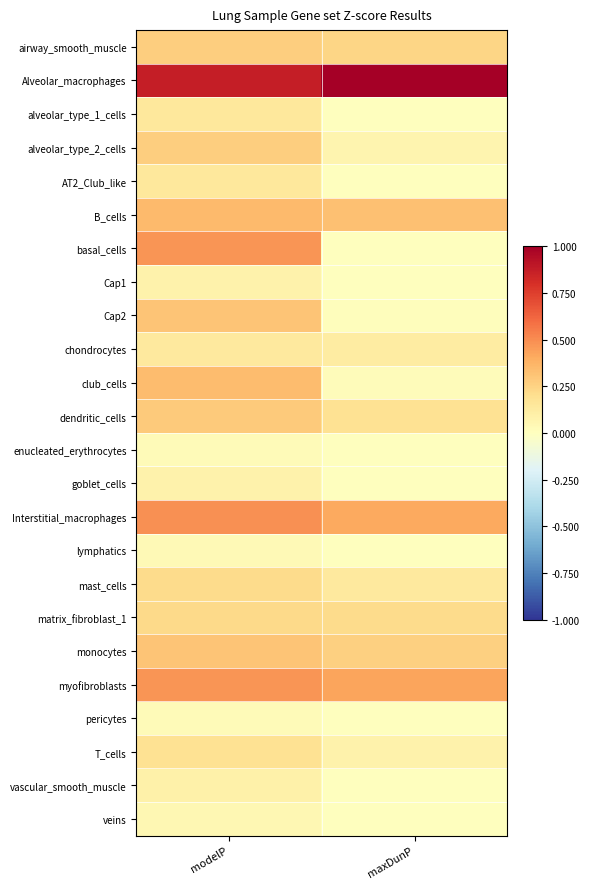

What is the greatest value displayed?

1.0